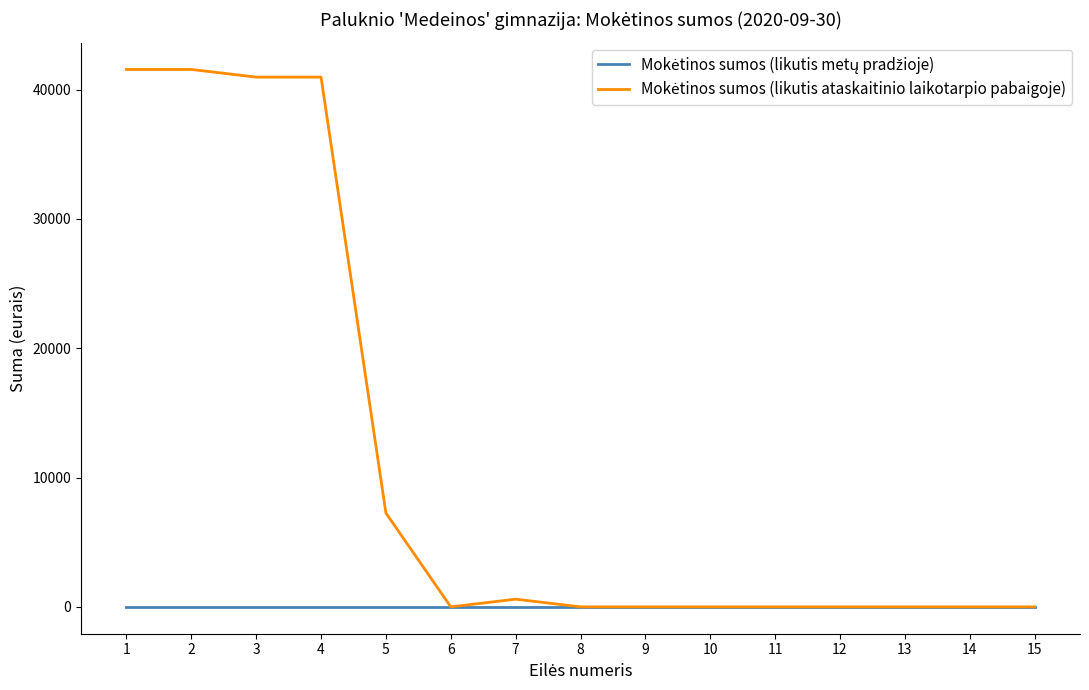

What is the total value across all series at 5?

7255.7